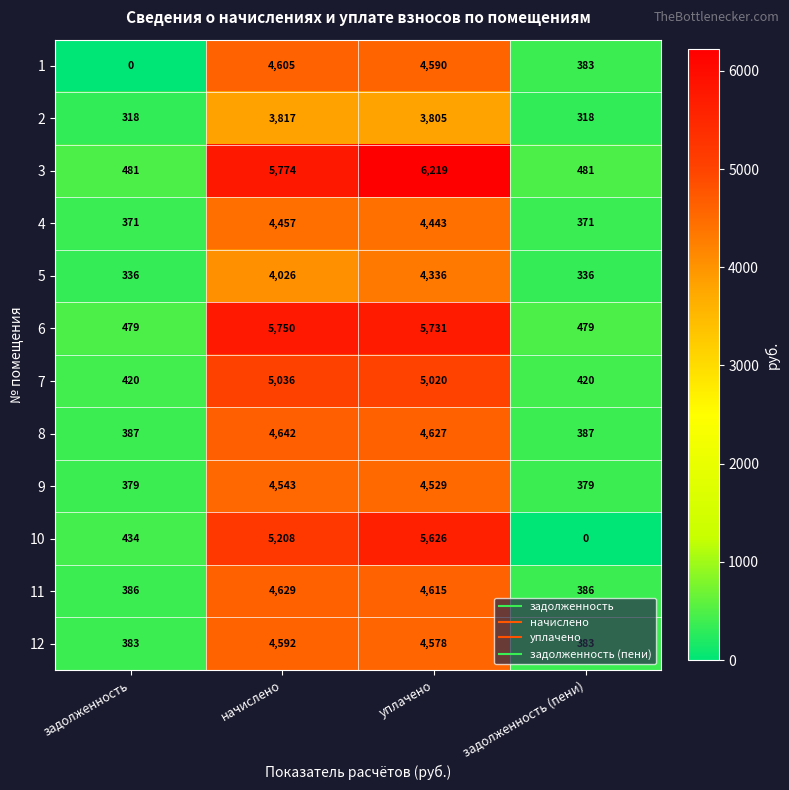

At which category is the sum across all series the highest?

уплачено